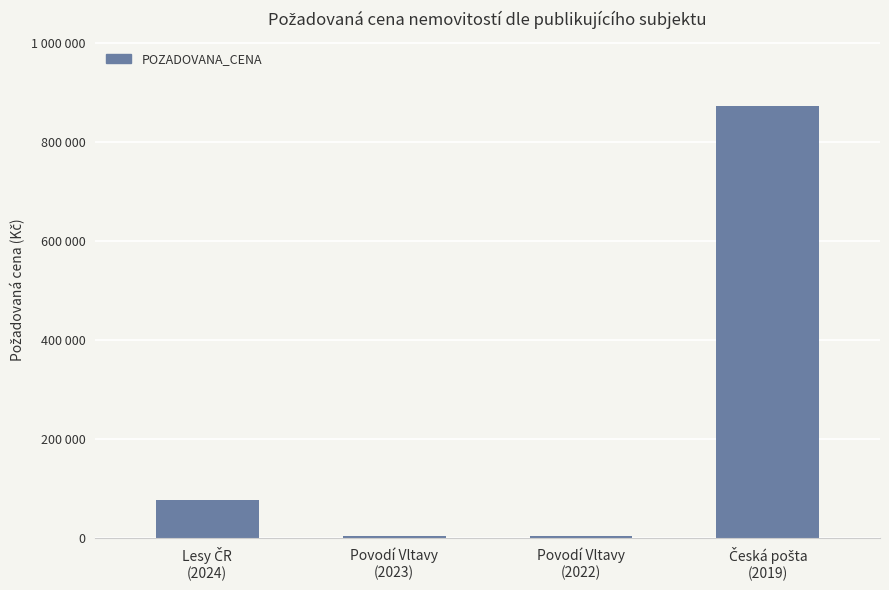

Rank the categories by value from highest to lowest.

Česká pošta
(2019), Lesy ČR
(2024), Povodí Vltavy
(2023), Povodí Vltavy
(2022)